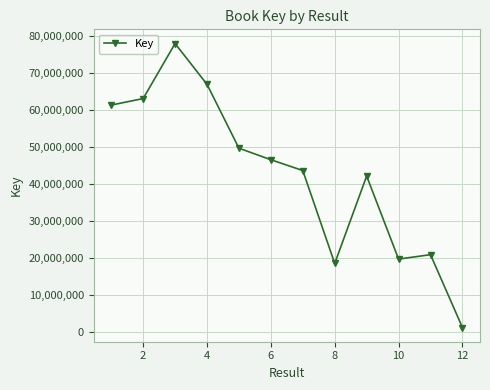

What is the difference between the maximum and minimum values?

76757841